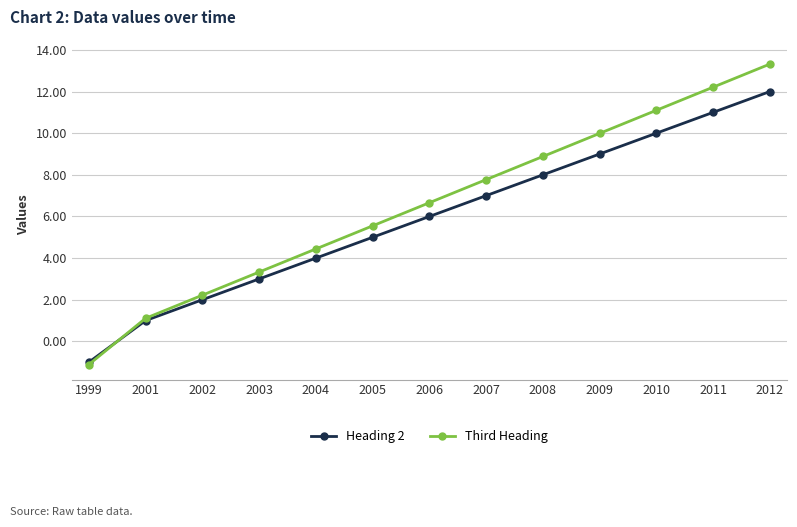

What is the approximate value of Third Heading at 2008?

8.9